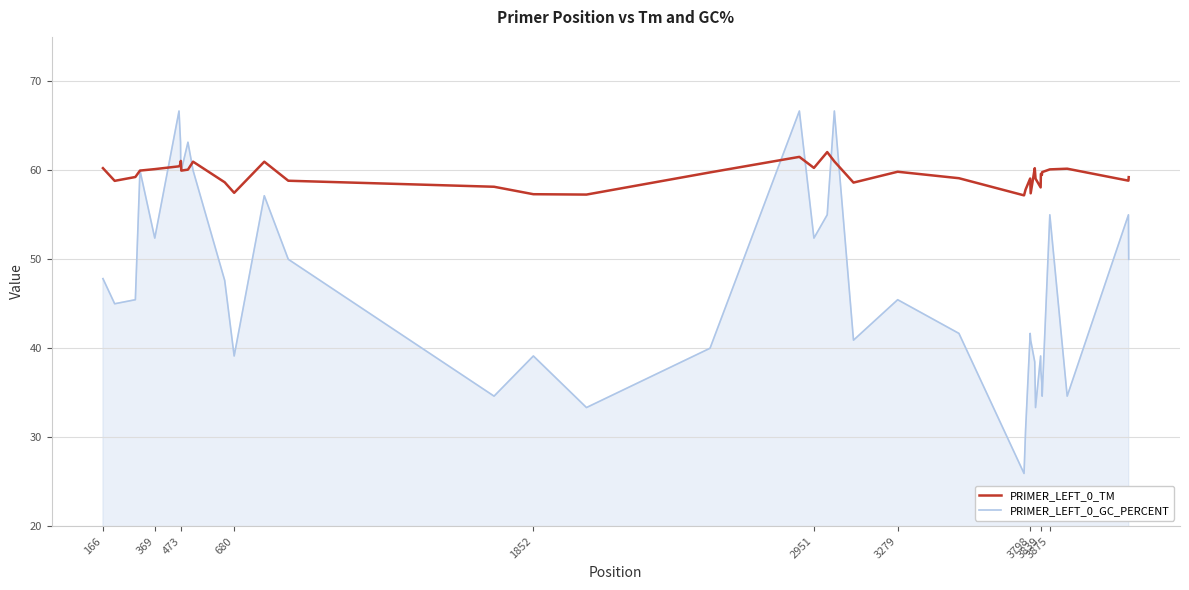

What is the highest value of the PRIMER_LEFT_0_TM series?

62.1